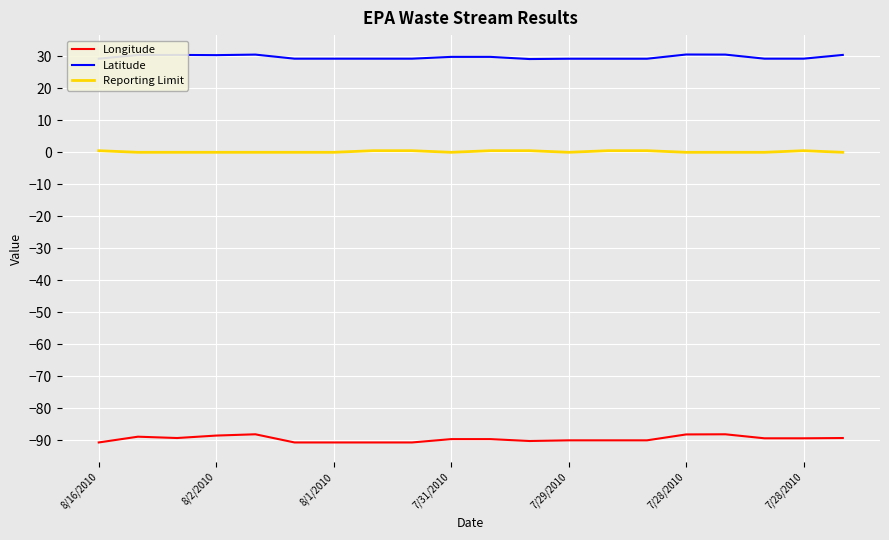

List the series in order of their overall mean, lowest first.

Longitude, Reporting Limit, Latitude